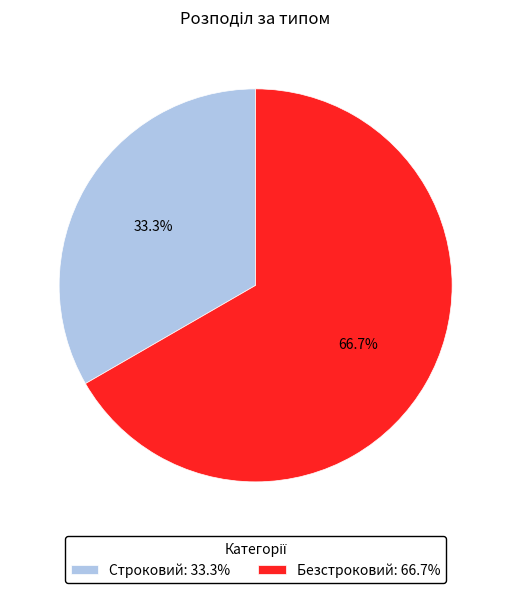

What percentage is the Строковий slice, to the nearest percent?

33%